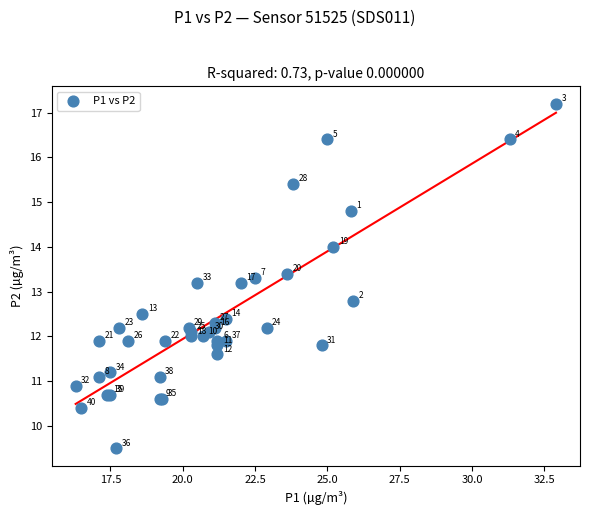

What Y value in the scatter plot is closest to 13?

12.8